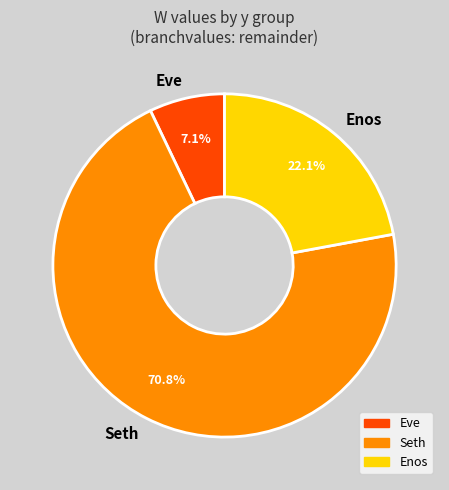

Rank the categories by value from lowest to highest.

Eve, Enos, Seth